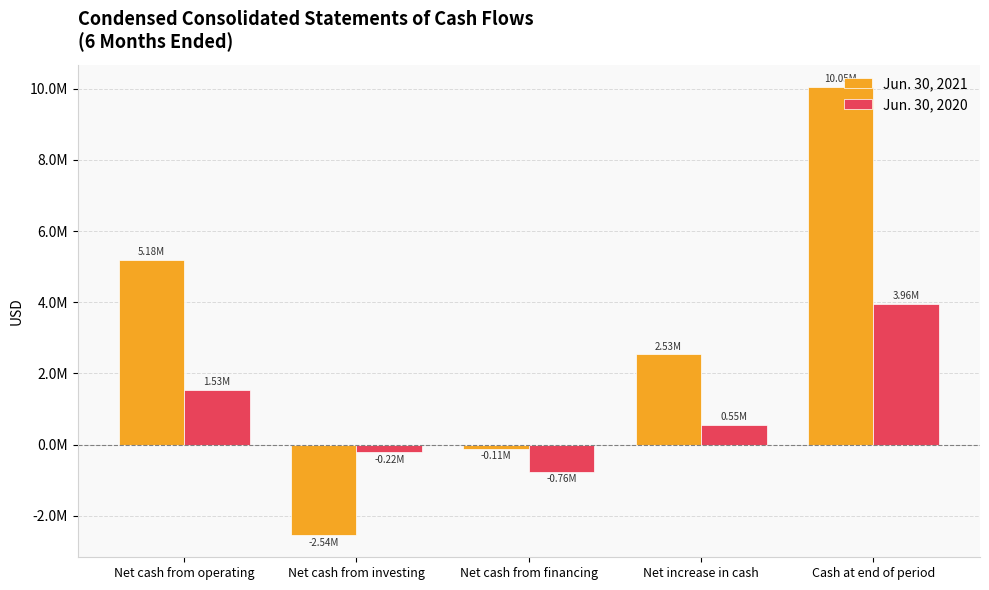

What is the label of the 5th bar from the right?

Net cash from operating